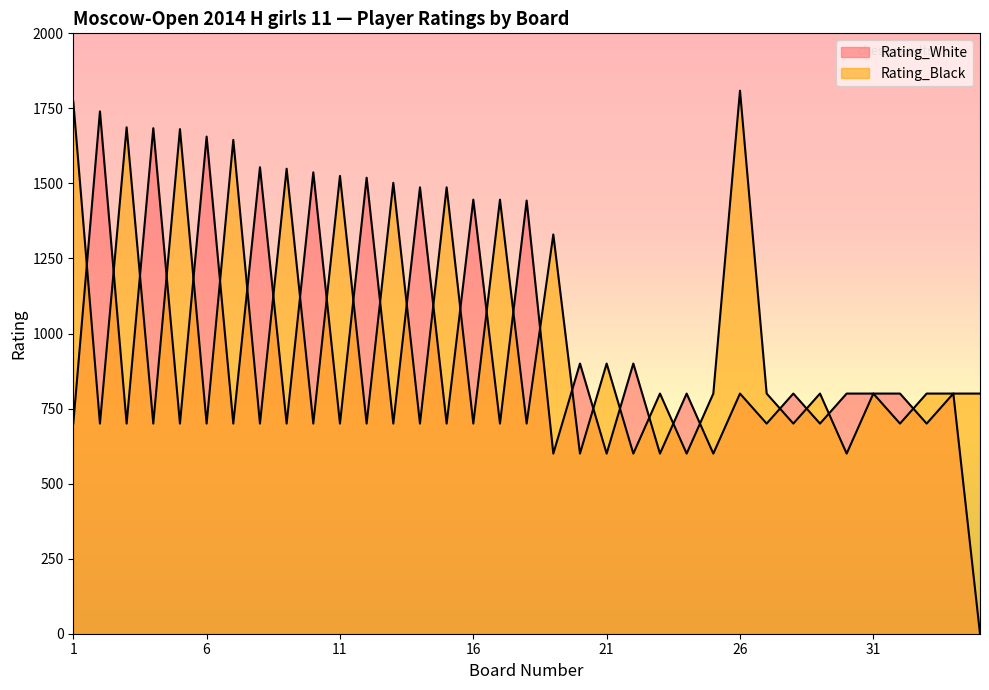

The Rating_Black series shows 989 at 4. True or false?

False